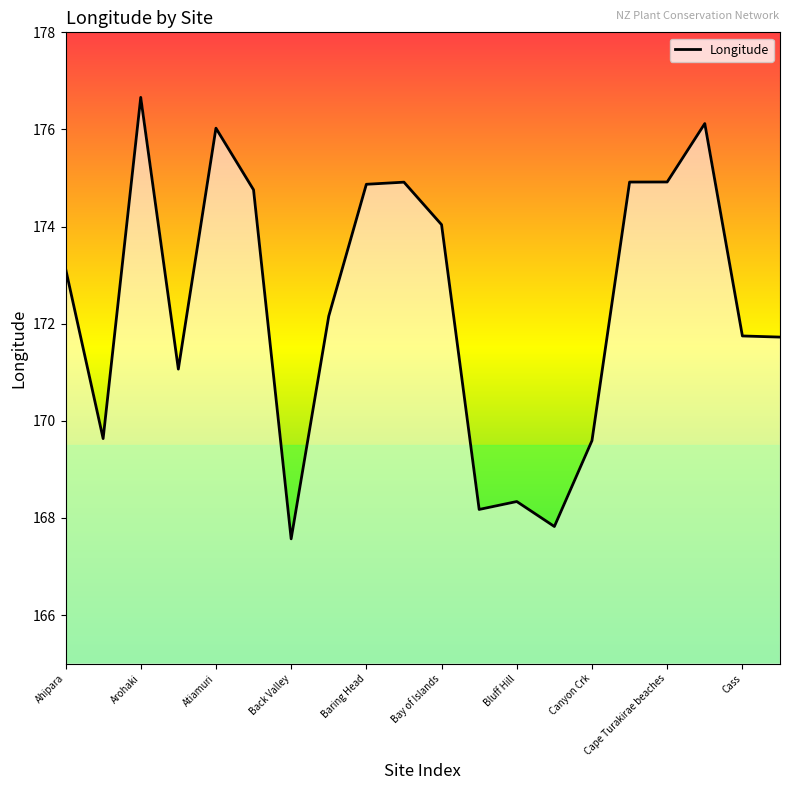

What is the value of the 19th point from the left?

171.7